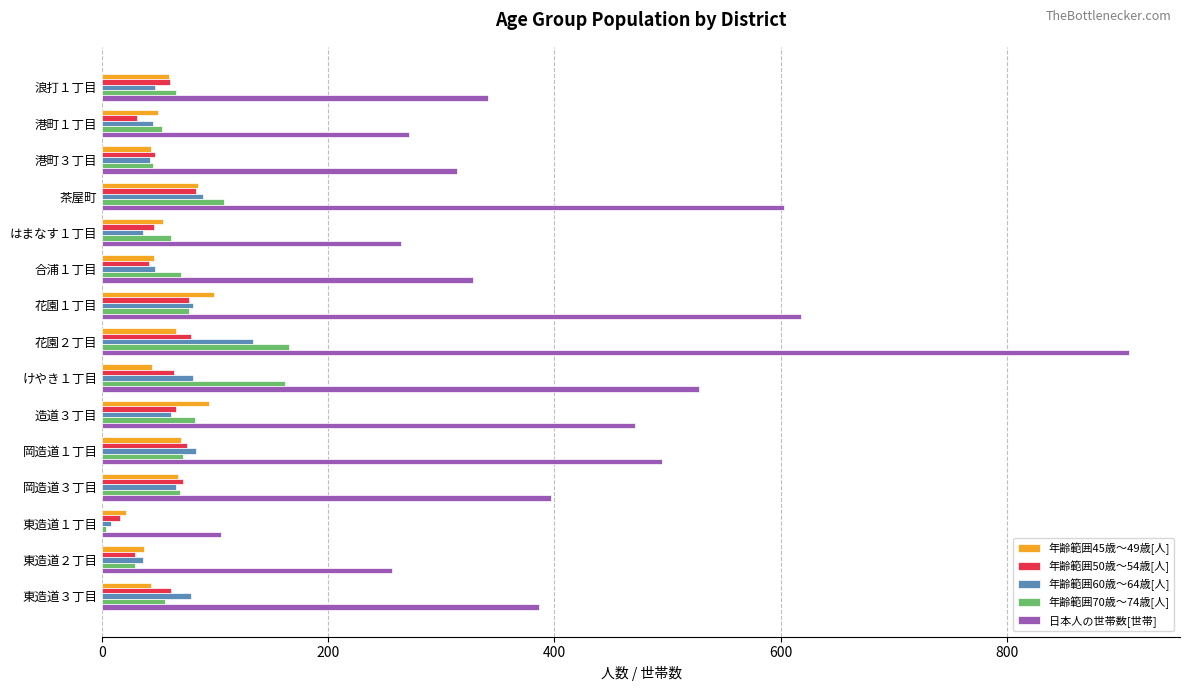

At which category does the chart reach its minimum across all series?

東造道１丁目